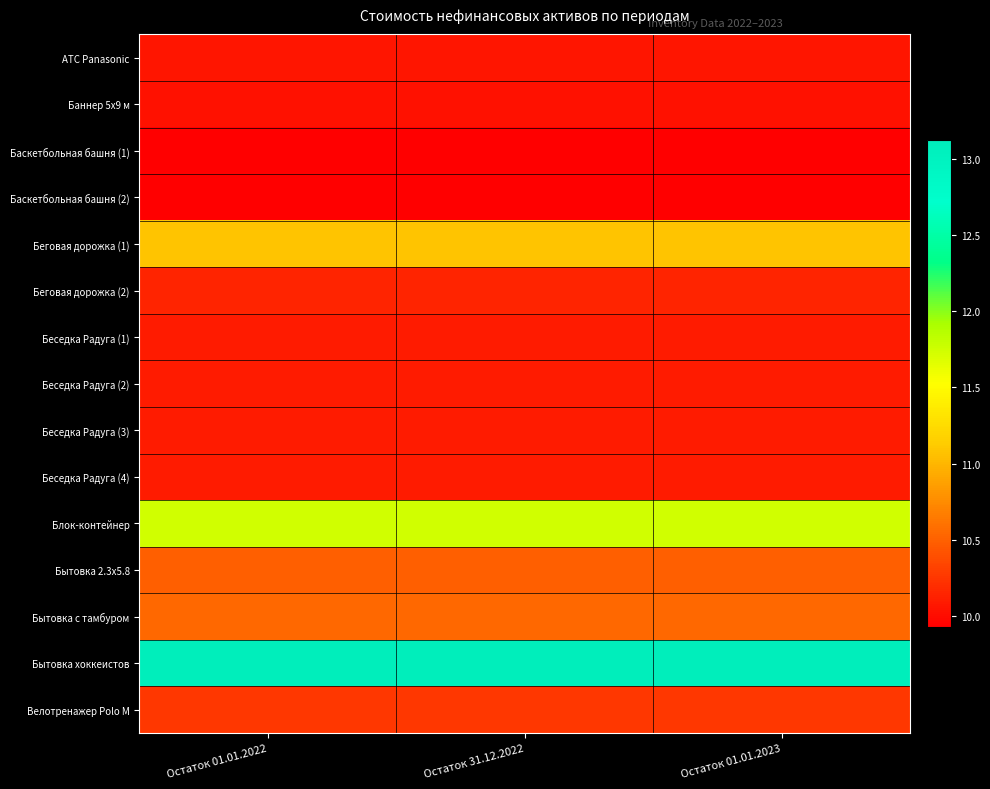

Count the number of categories in the chart.

3